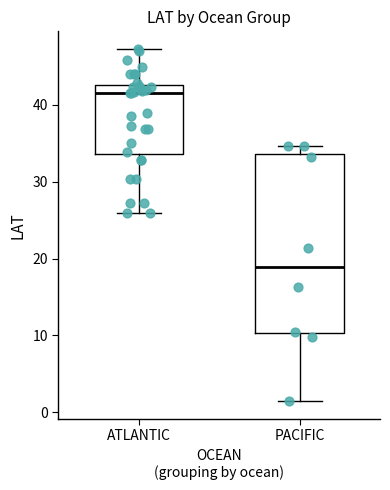

Reading left to right, read every box against the y-axis: the position of its median line, the range the box covers, and the ends of its whiskers. The values are not printed on the chart, so give them approximately, as read against the axis.

ATLANTIC: median 42, box 34 to 43, whiskers 26 to 47
PACIFIC: median 19, box 10 to 34, whiskers 1 to 35